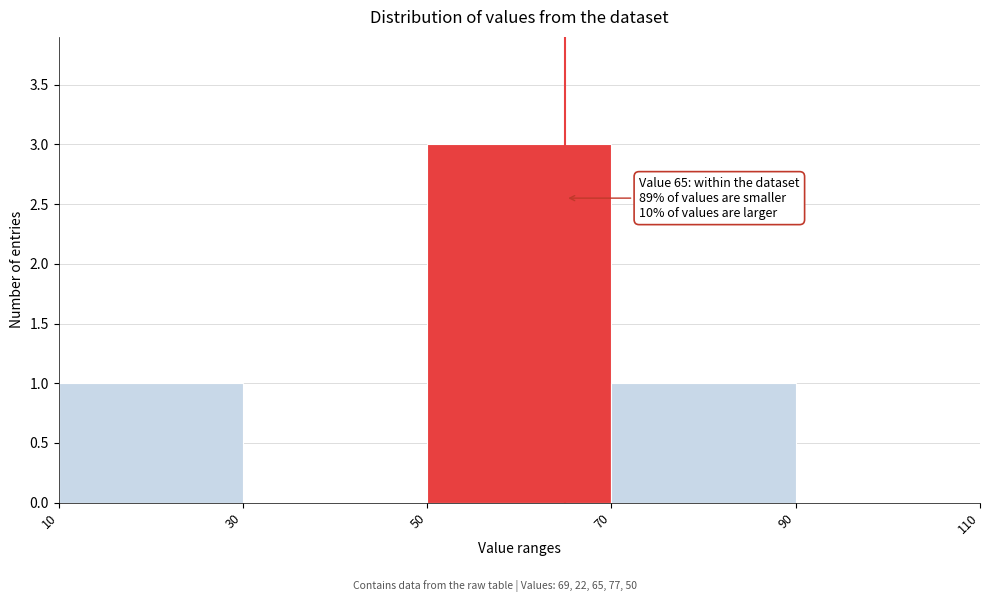

Over which range of the x-axis is the bar tallest?

50 to 70